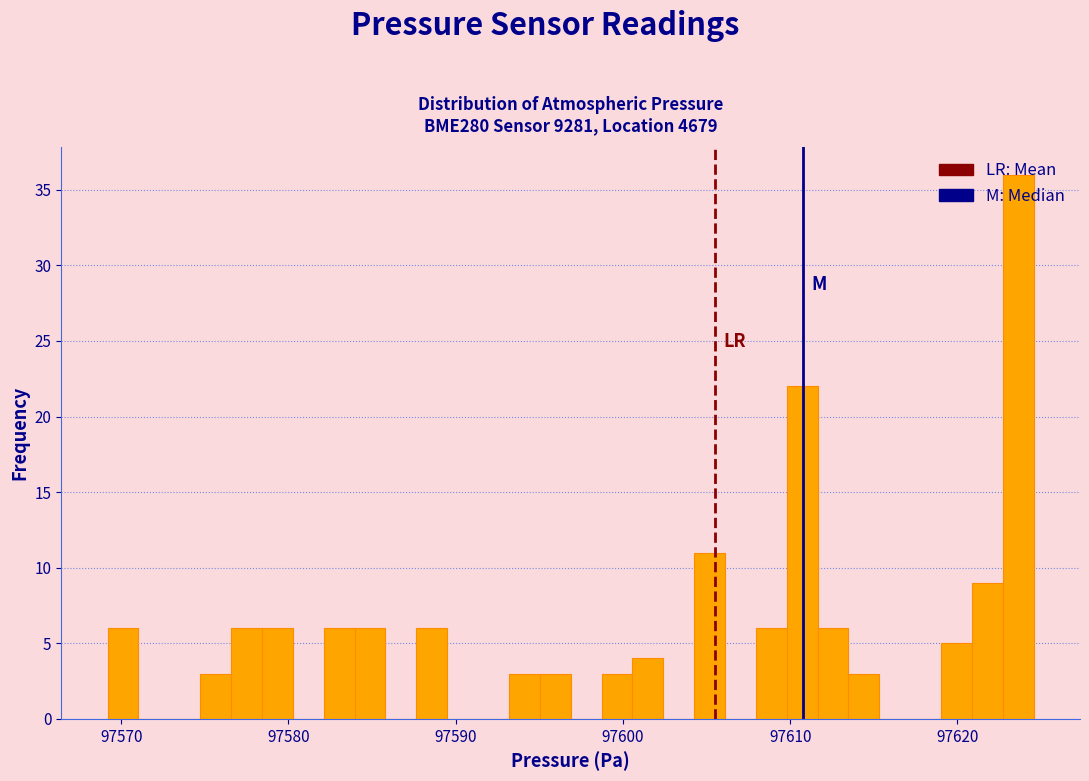

Read against the x-axis, roughly where is the centre of the tallest bar?

97624